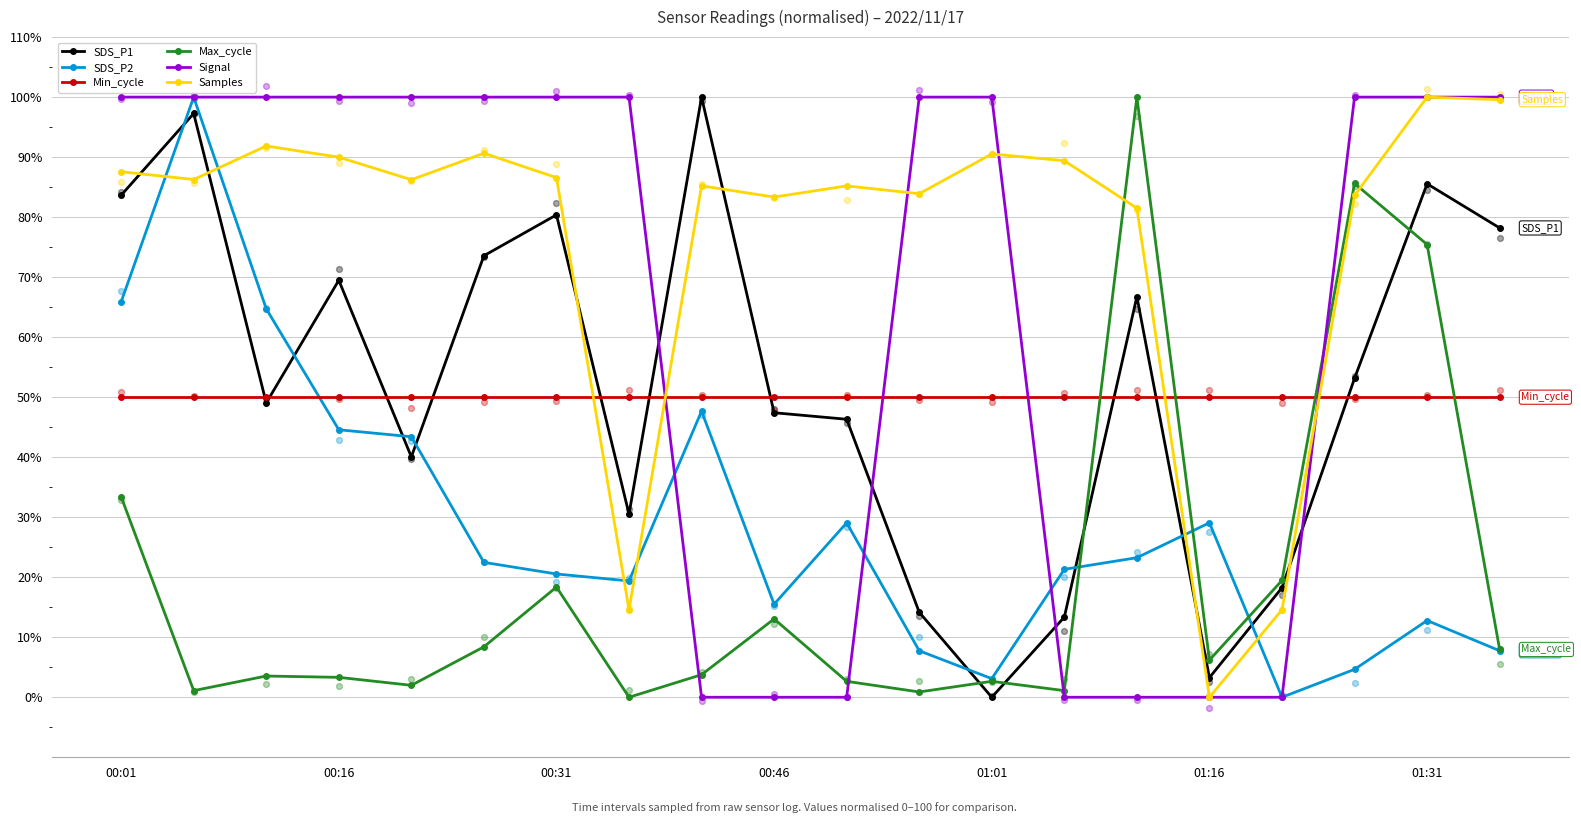

How many times do Signal and Min_cycle cross each other?

4